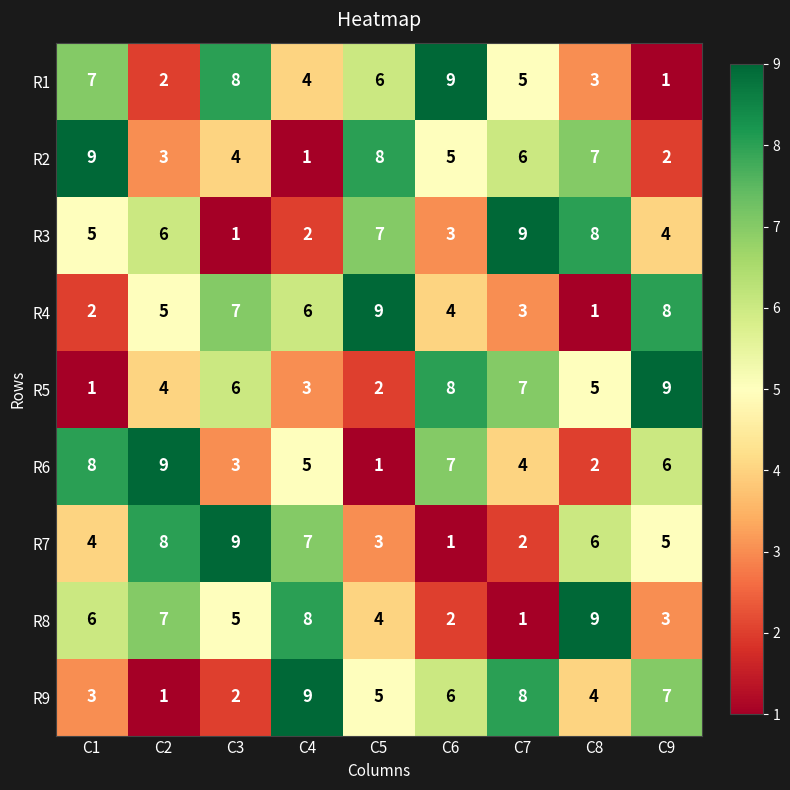

Which category has the highest value in the R8 series?

C8